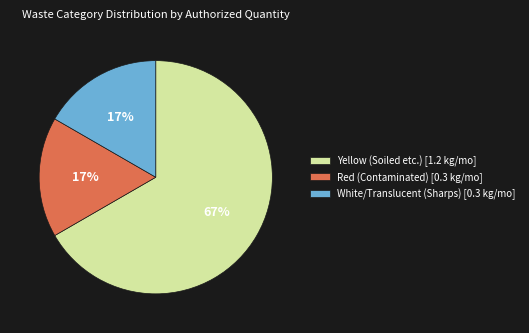

Do White/Translucent (Sharps) [0.3 kg/mo] and Yellow (Soiled etc.) [1.2 kg/mo] together represent more than half of the pie?

Yes